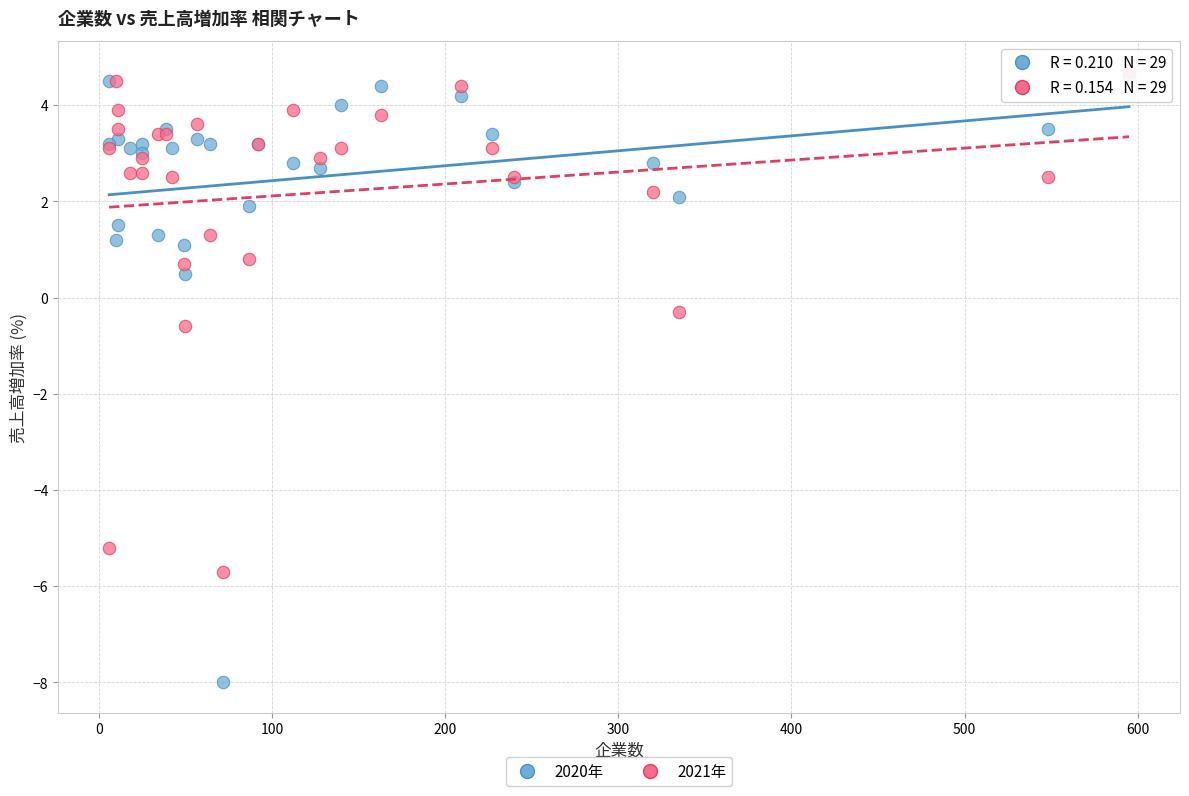

Across all series, what Y value is closest to -1?

-0.6